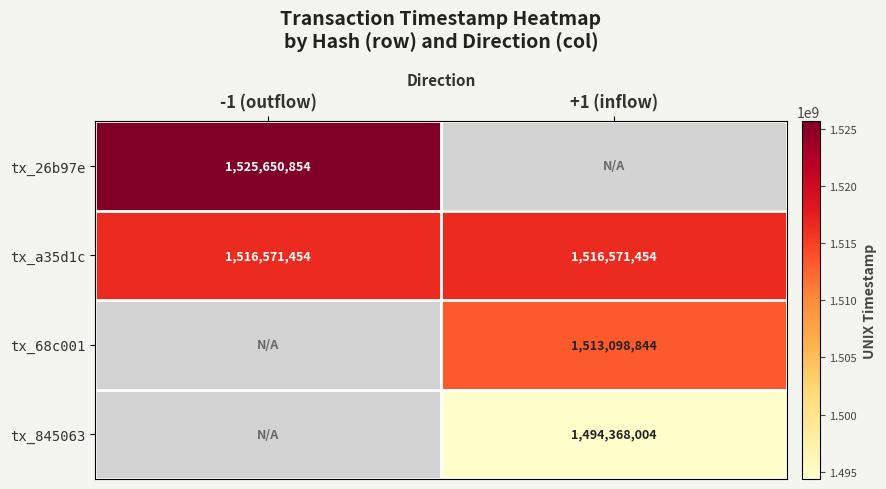

The tx_a35d1c series shows 1516571454 at +1 (inflow). True or false?

True